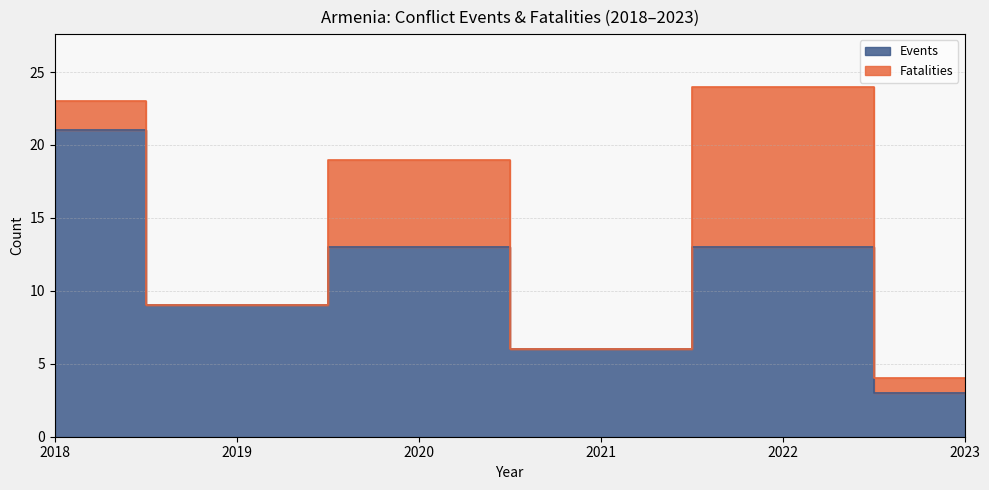

At which category does the data reach its first local valley?

2019